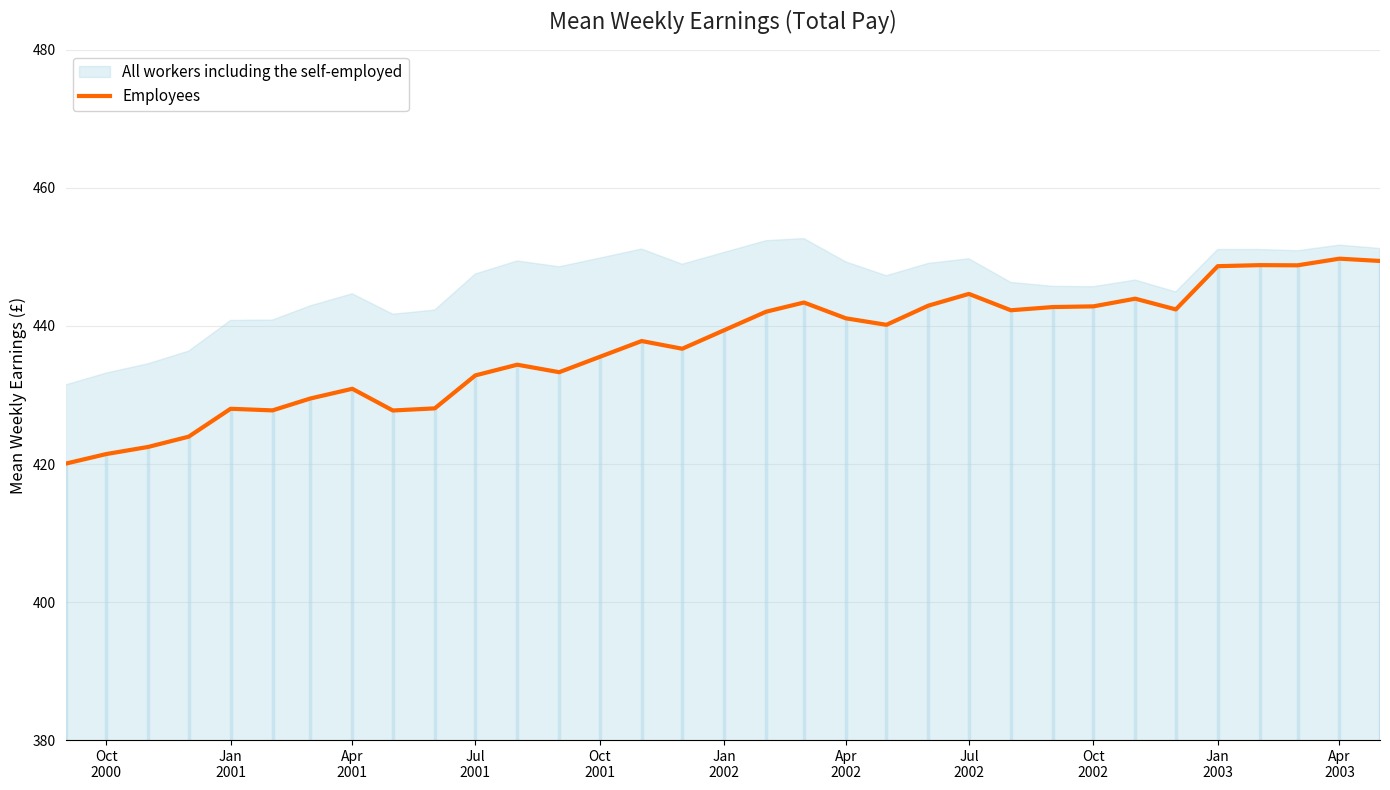

Which category has the lowest value across all series?

Oct
2000